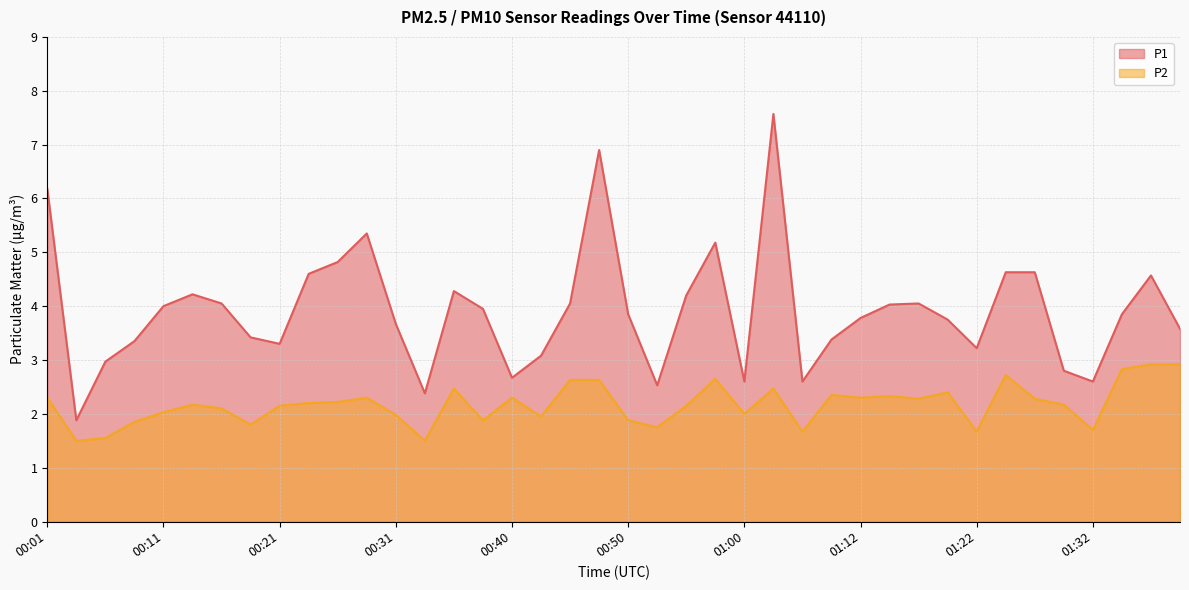

What is the difference between the P2 values at 00:33 and 01:17?

0.8